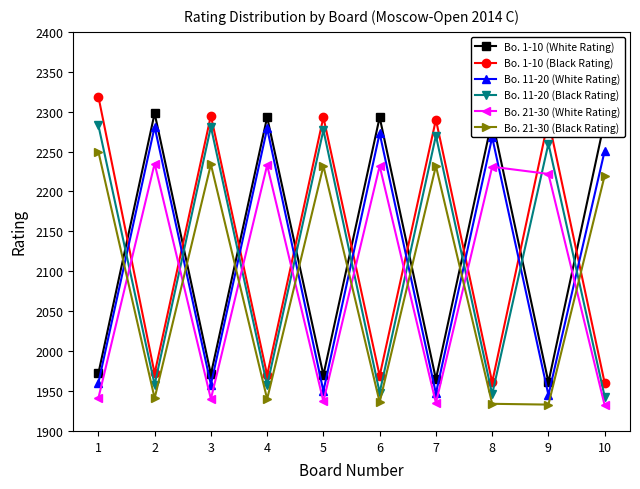

True or false: Bo. 1-10 (Black Rating) and Bo. 11-20 (Black Rating) cross at least once.

False